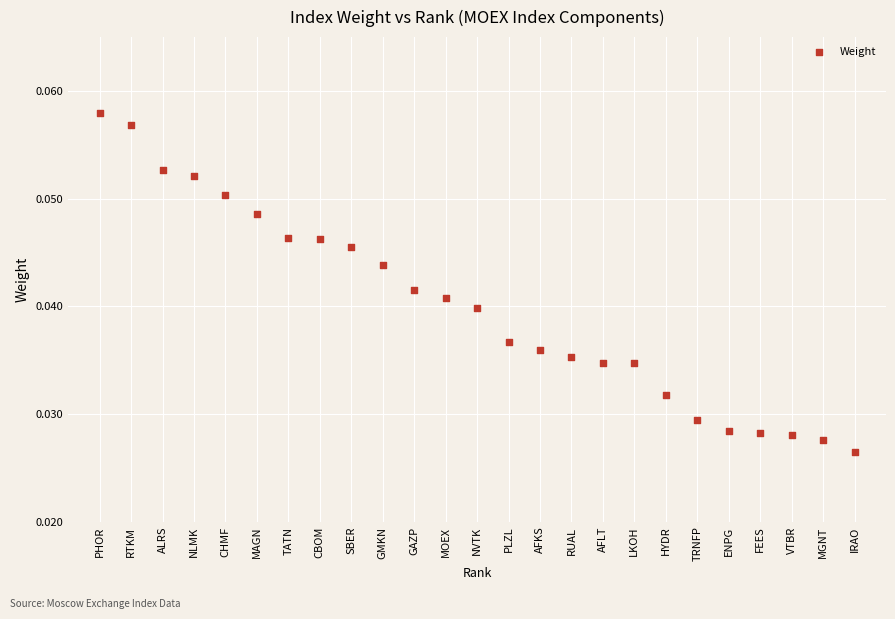

What is the range of X values (max minus min)?

24.0